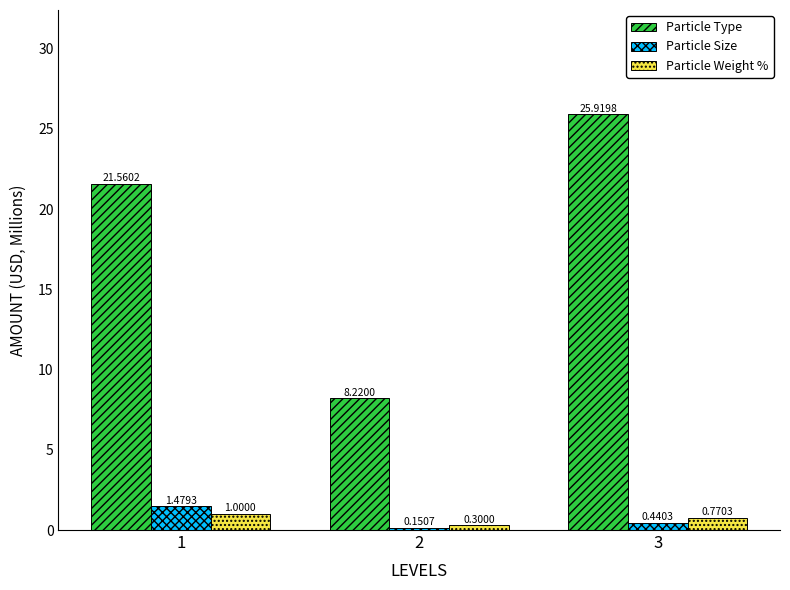

What is the difference between the second highest and minimum values in the Particle Type series?

13.3